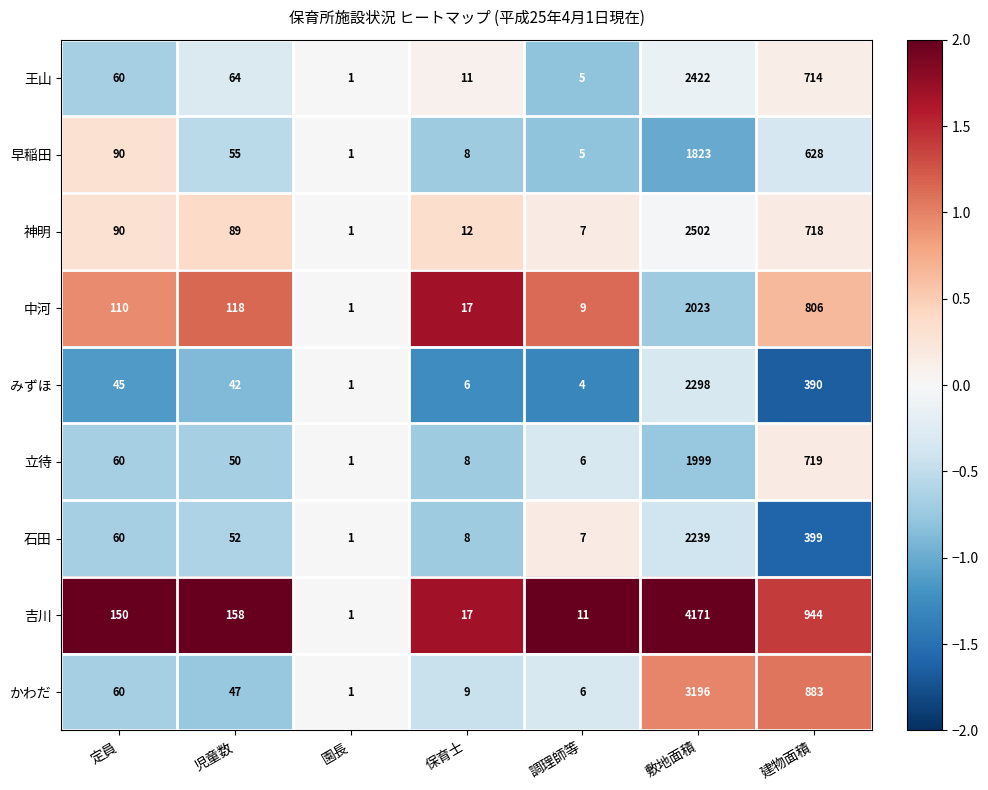

The value of 吉川 at 定員 is 150. True or false?

True